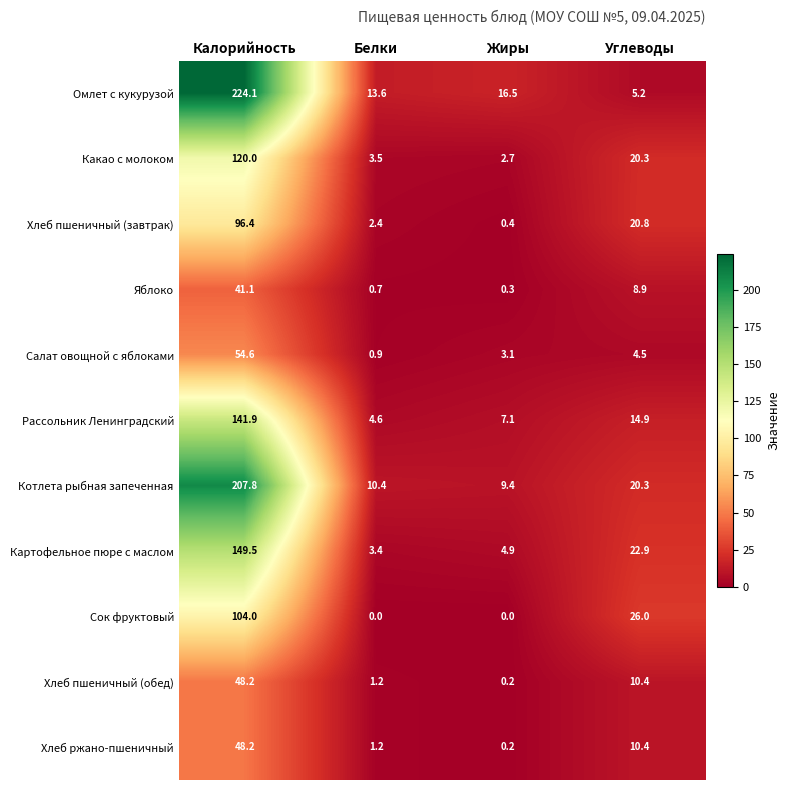

What is the sum of the Салат овощной с яблоками values at Углеводы and Калорийность?

59.1